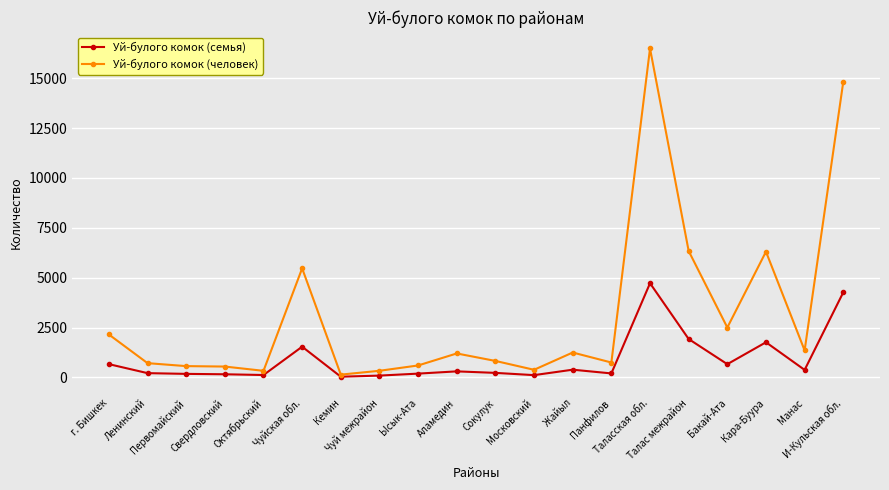

Is it true that Уй-булого комок (человек) equals 565 at Первомайский?

True